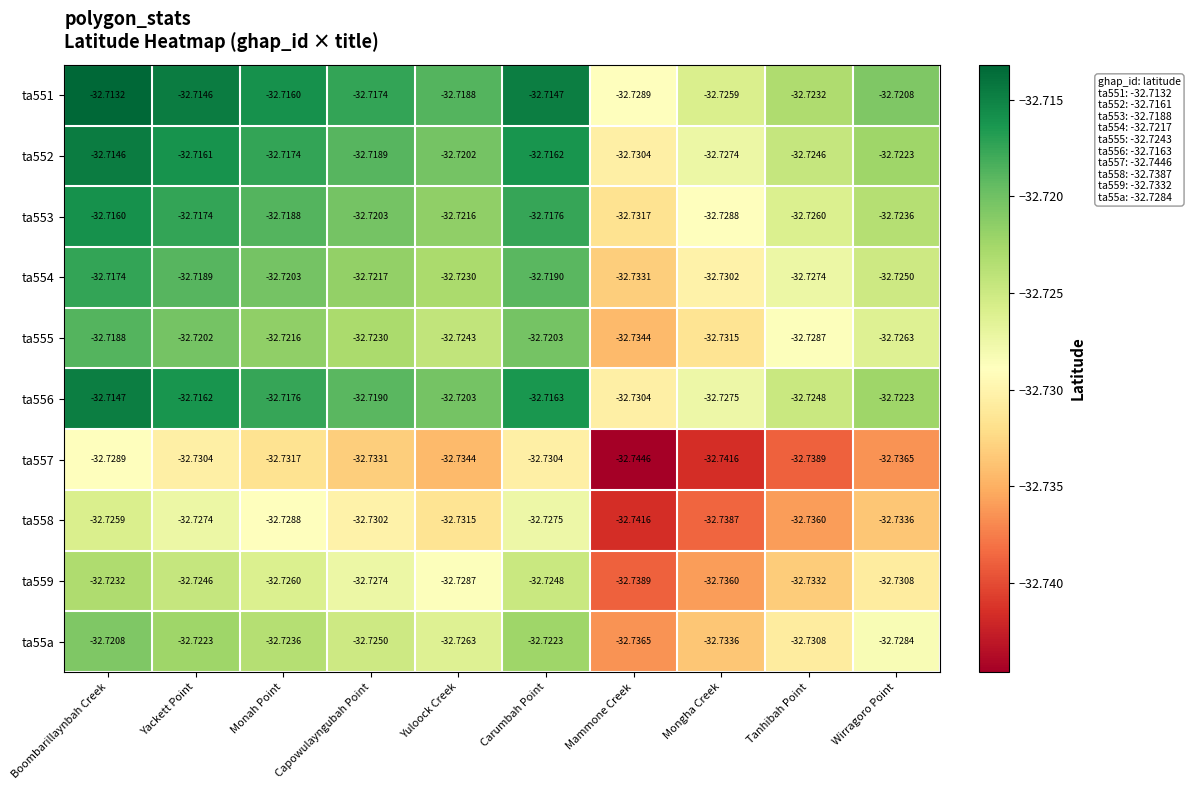

Where is ta556 nearest to the value -32?

Boombarillaynbah Creek